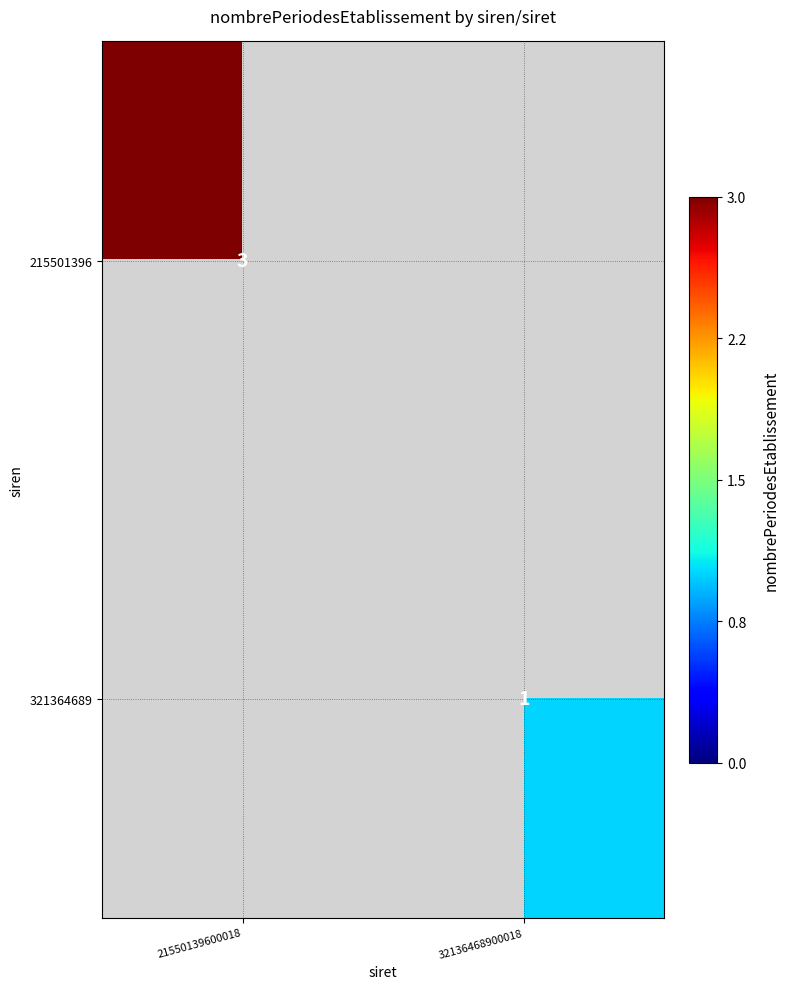

The value of 215501396 at 21550139600018 is 1. True or false?

False